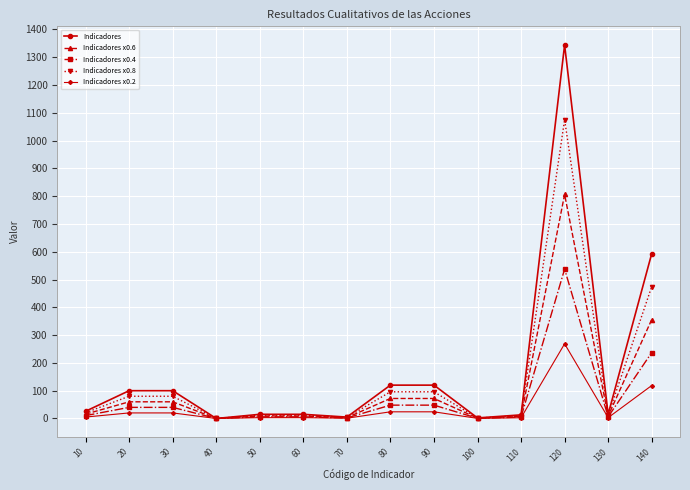

At which category is the sum across all series the highest?

120